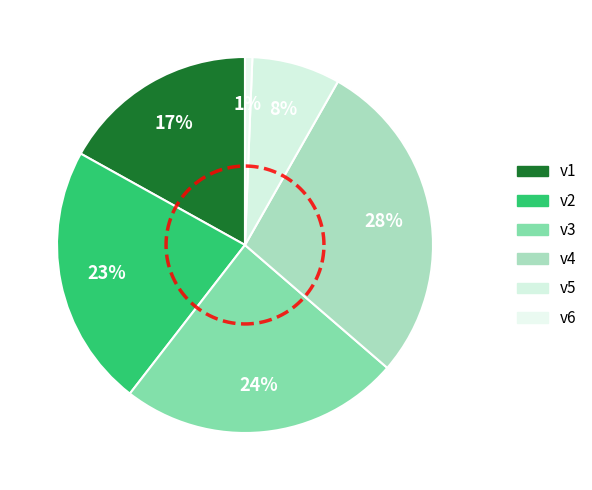

To the nearest percent, what is the average slice percentage?

17%